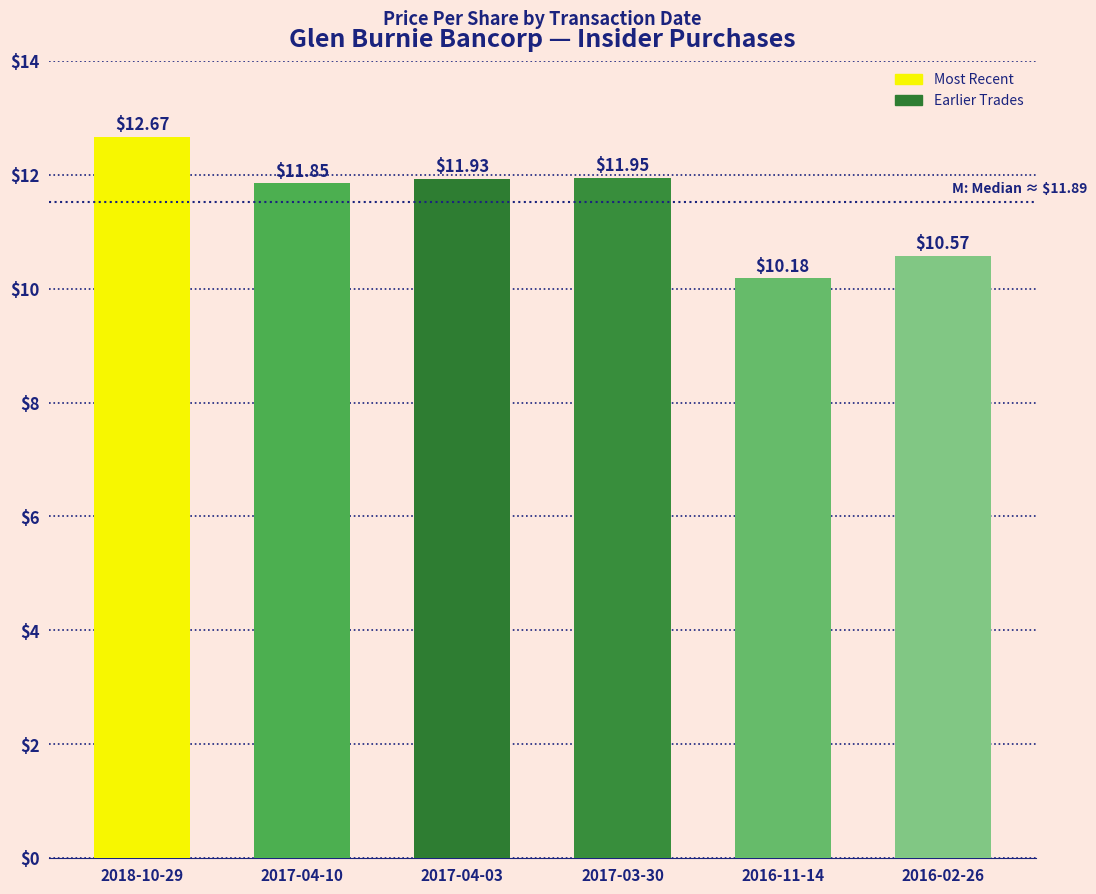

How many distinct data groups are displayed?

1